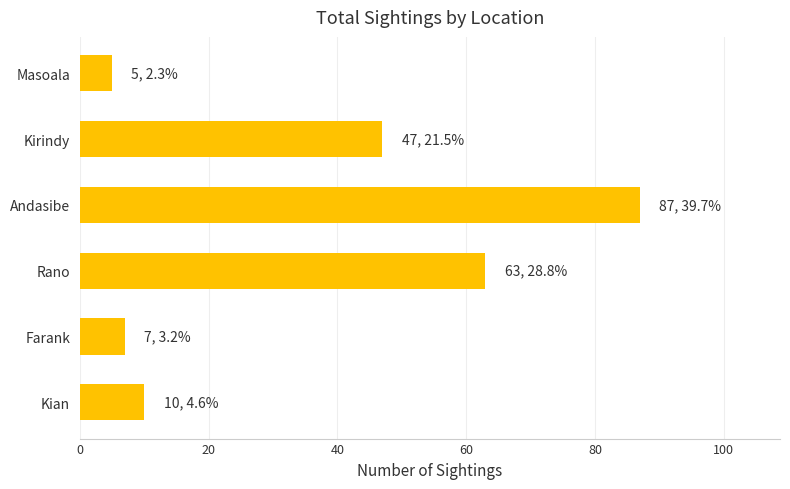

How many values are below 47?

3